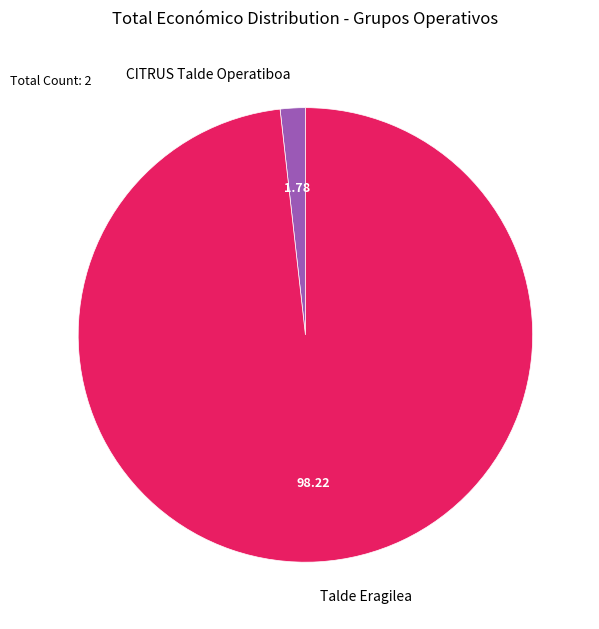

Does any single category account for the majority?

Yes